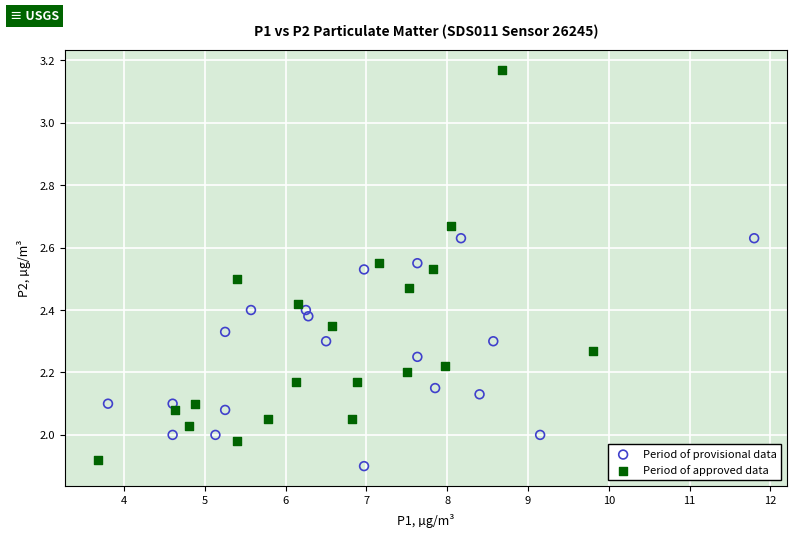

Which series has the widest spread of Y values?

Period of approved data